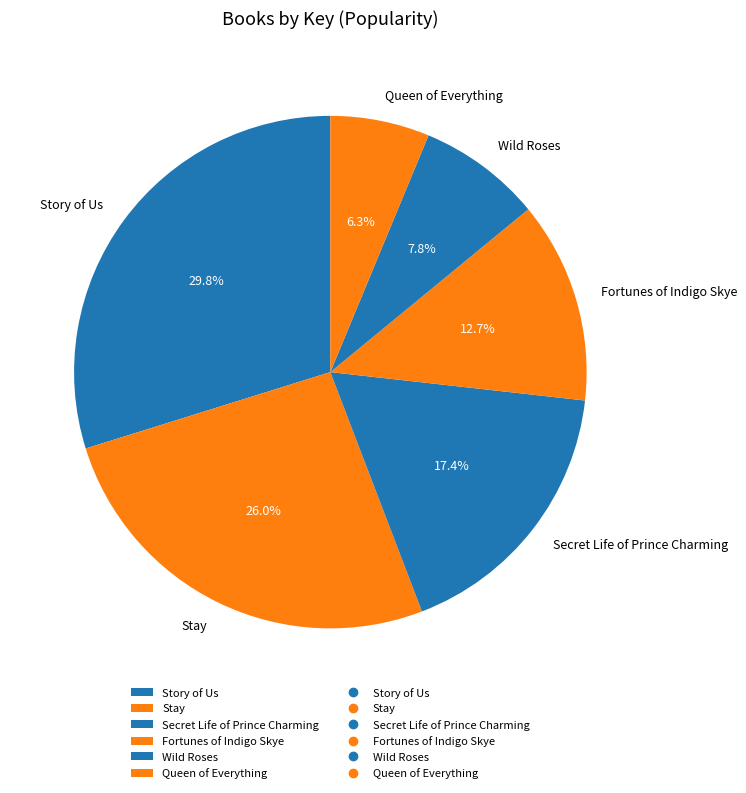

To the nearest percent, what is the difference between the largest and smallest slice percentages?

24%